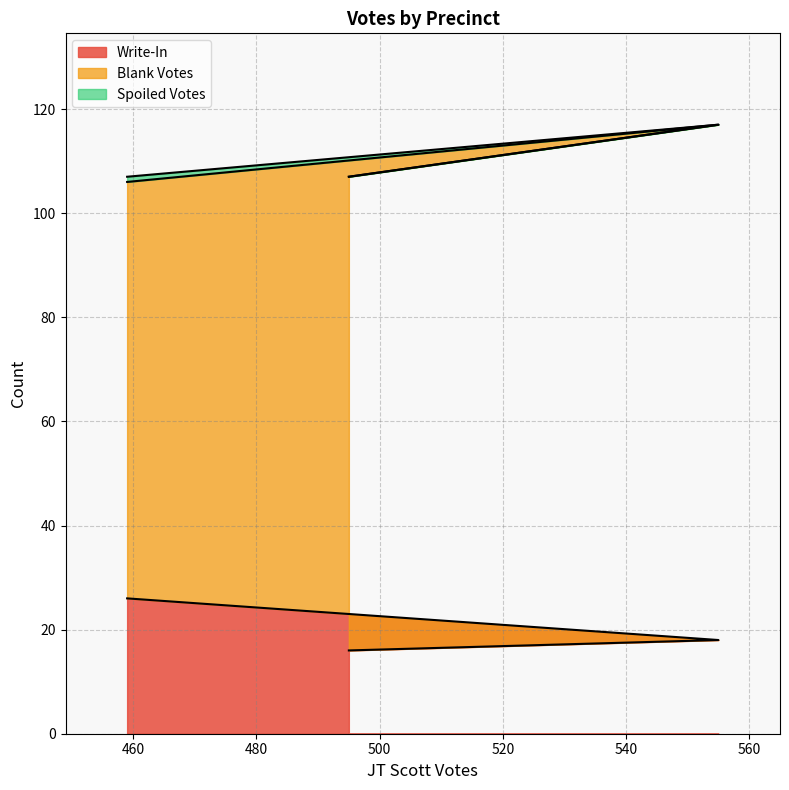

Which series has the largest range (max minus min)?

Blank Votes